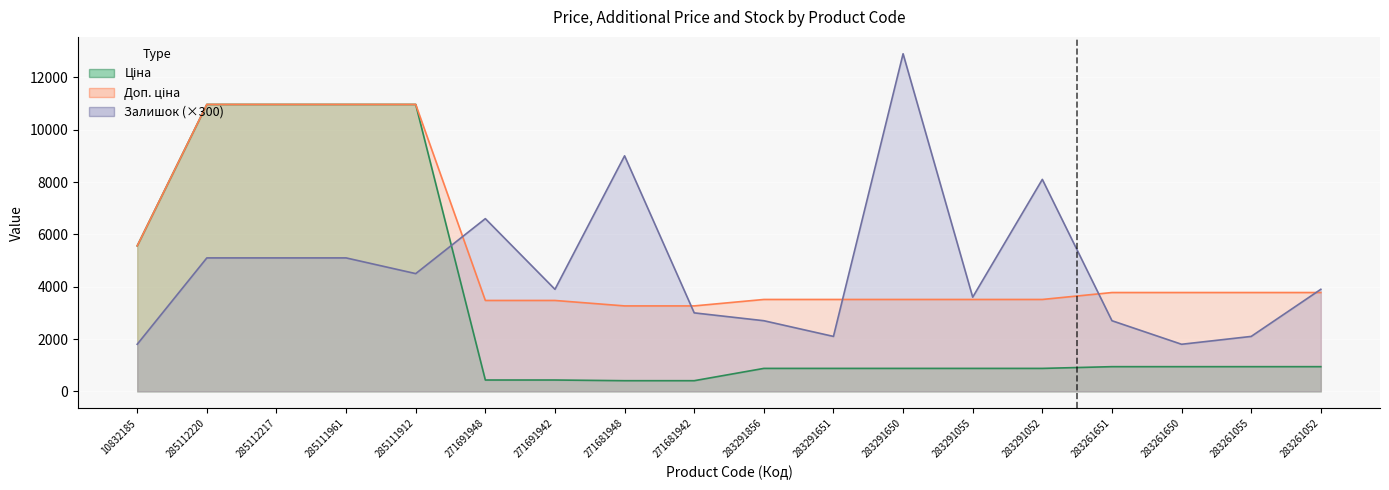

What position from the left is 283291055?

13